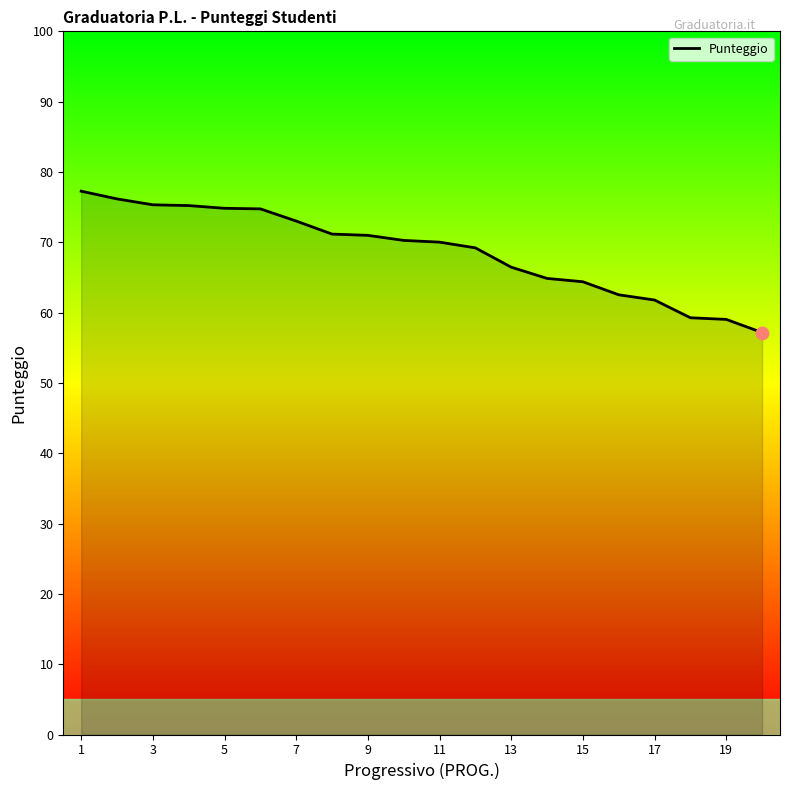

What is the maximum value shown in the chart?

77.3